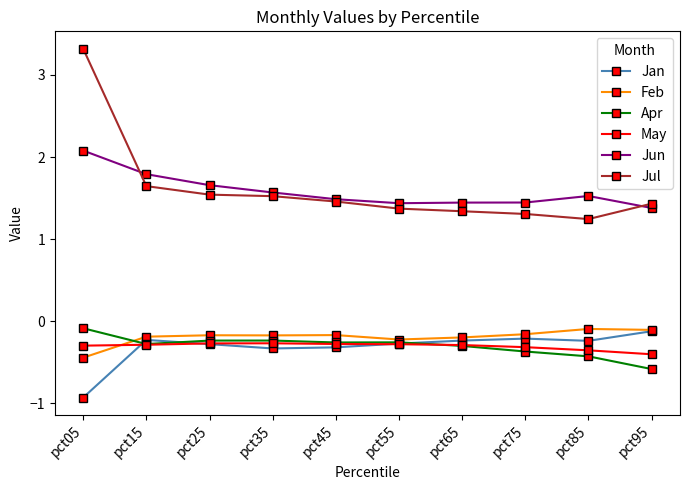

The value of Jul at pct55 is 1.9. True or false?

False